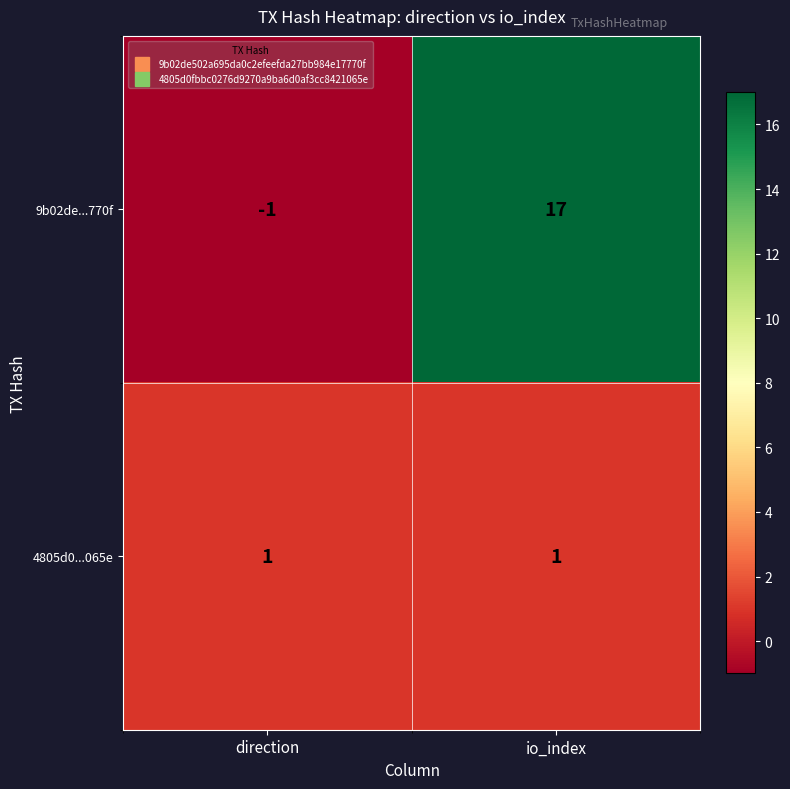

What is the greatest value displayed?

17